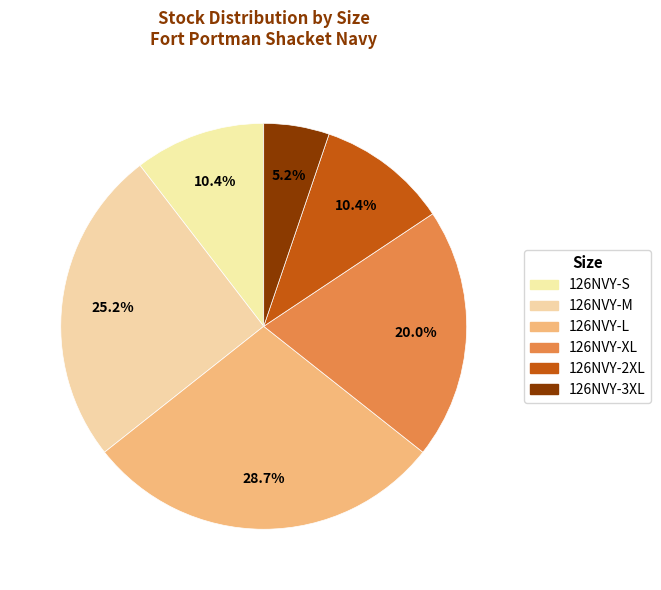

Is there any slice that represents more than half of the pie?

No